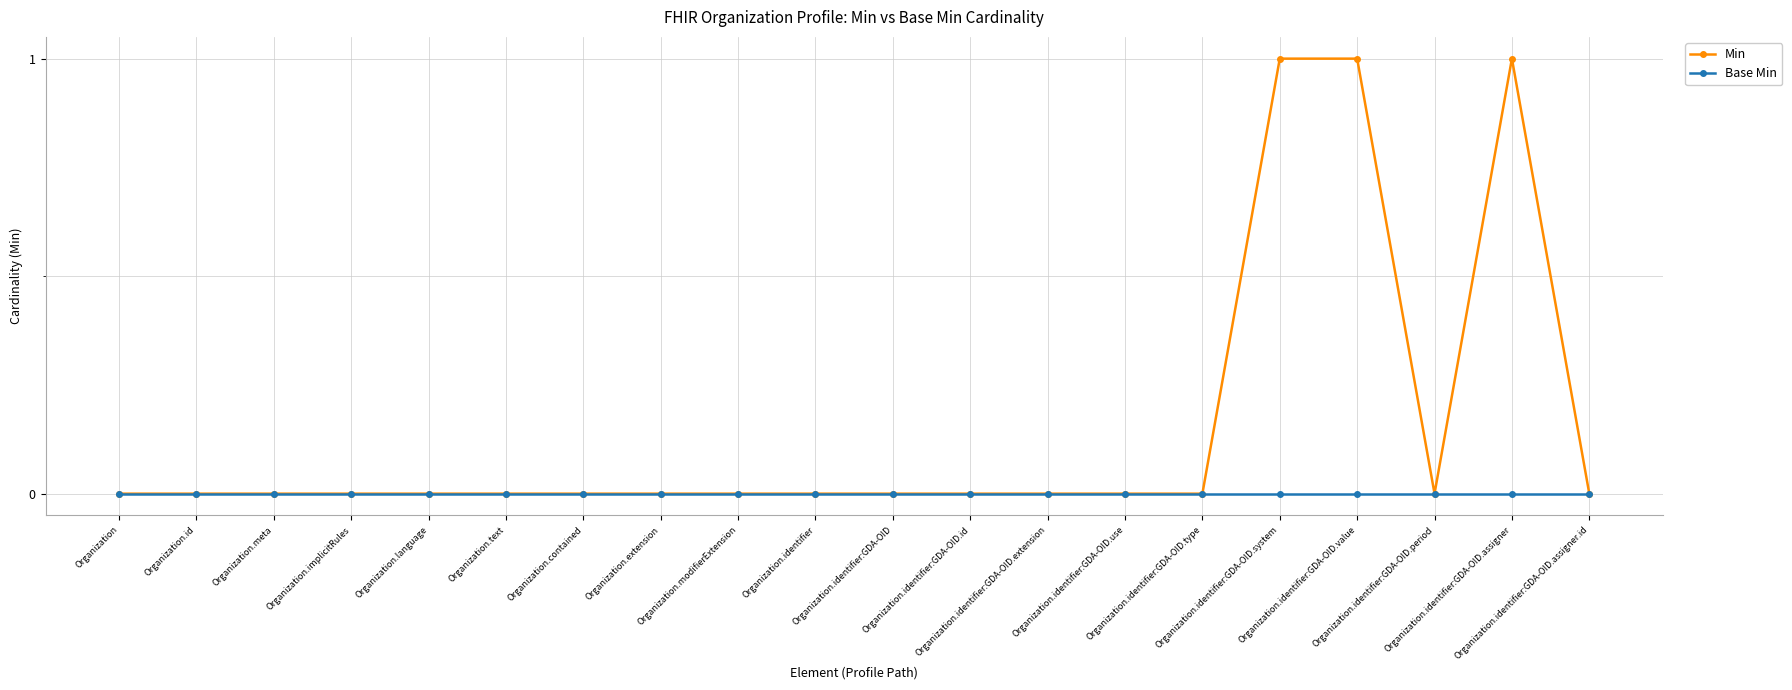

Count the number of data series in this chart.

2